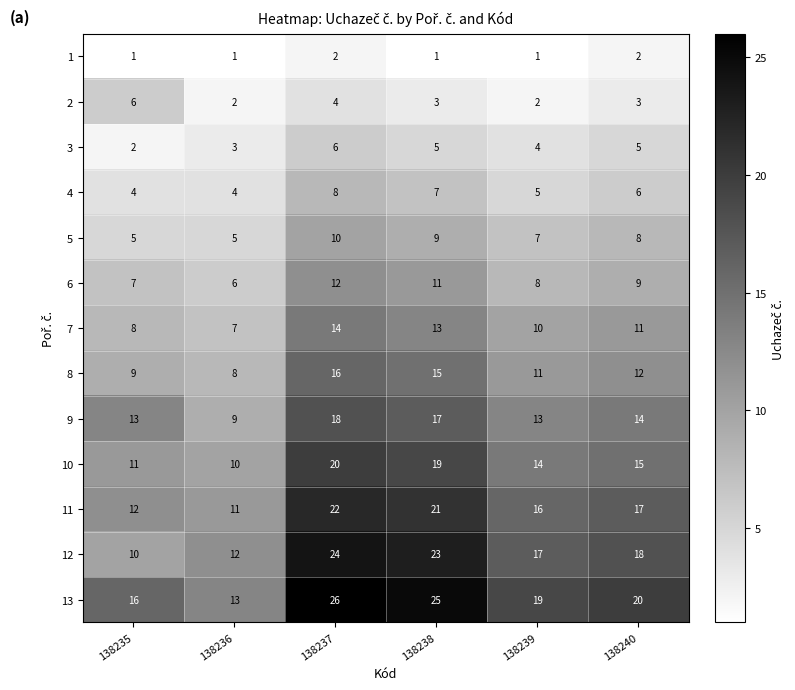

Which category has the highest value across all series?

138237